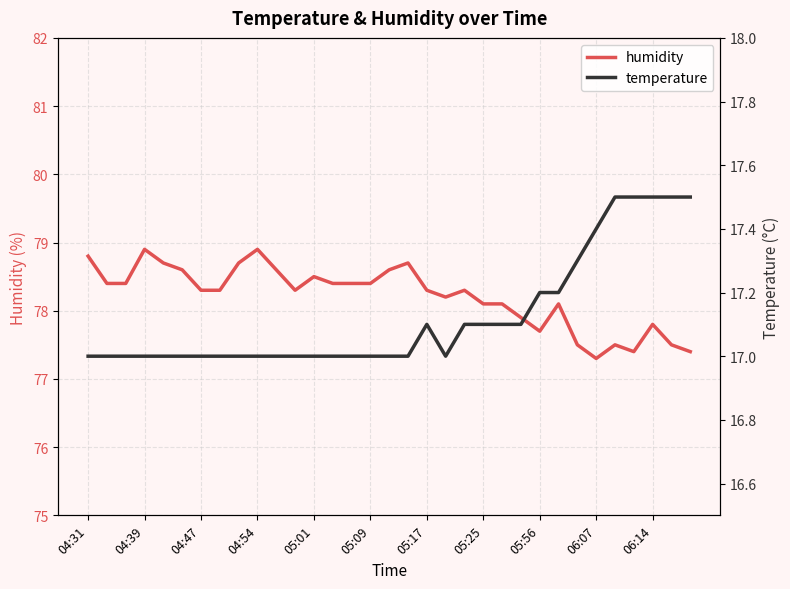

True or false: temperature and humidity intersect in this chart.

False